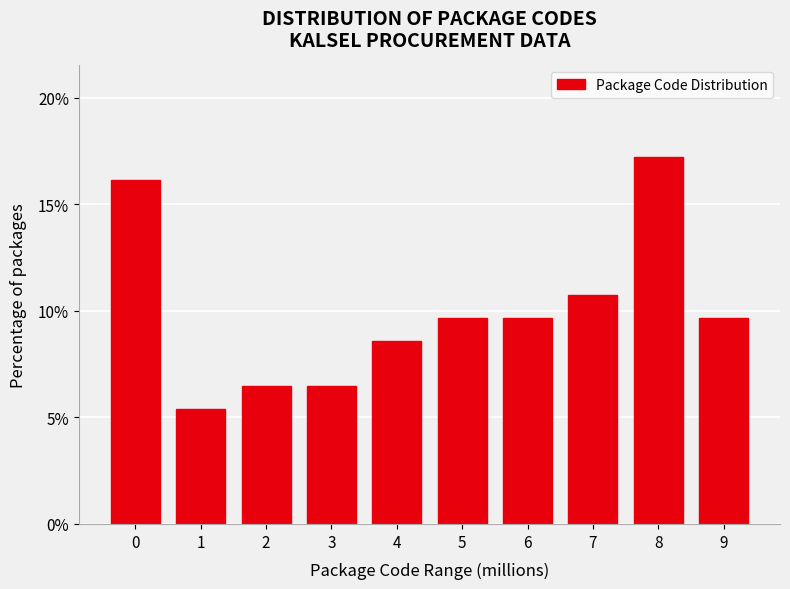

Reading right to left, extract all data points from this chart.

9=9.7	8=17.2	7=10.8	6=9.7	5=9.7	4=8.6	3=6.5	2=6.5	1=5.4	0=16.1